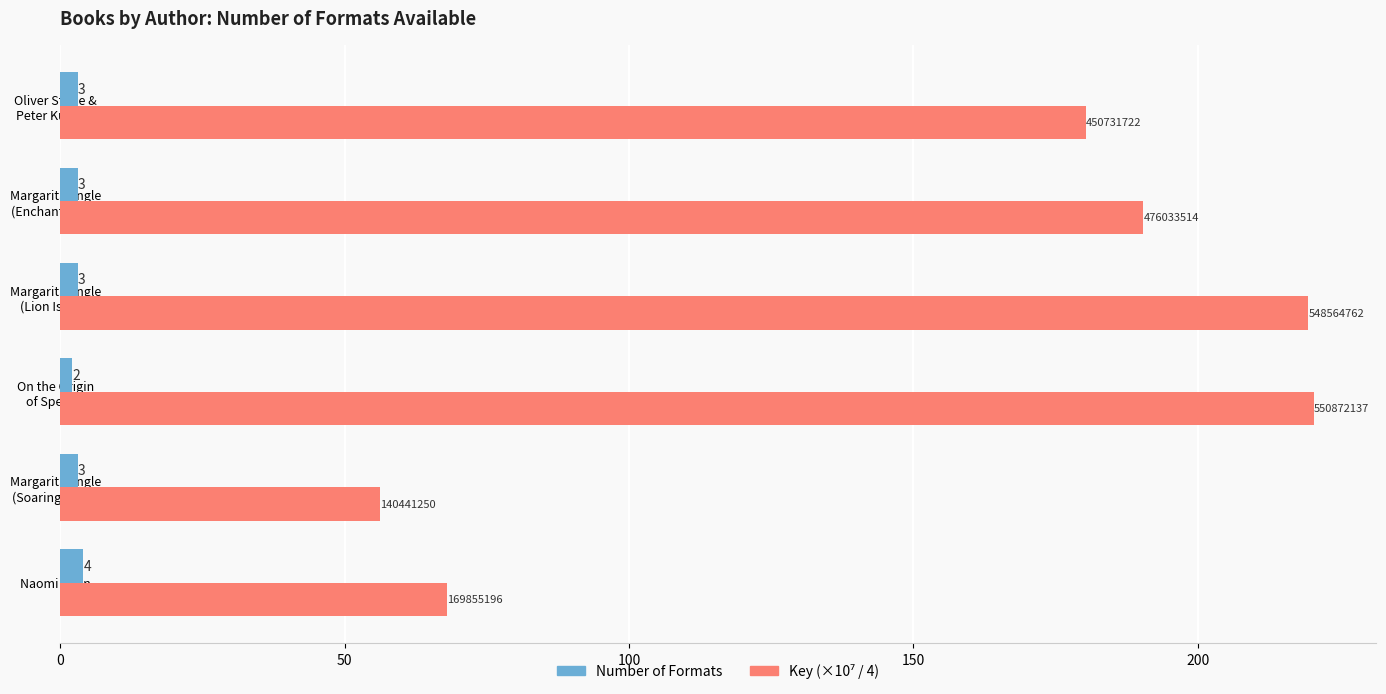

What is the smallest value displayed?

2.0